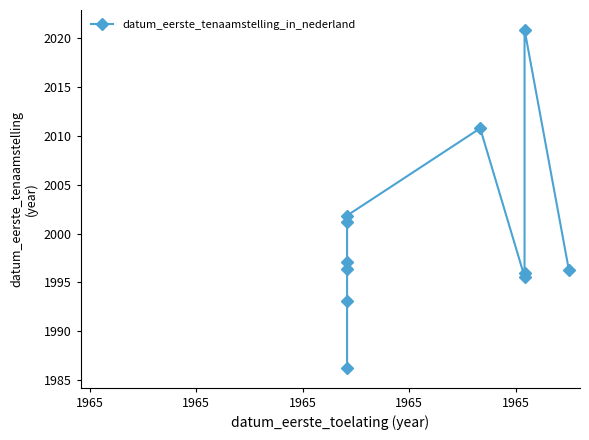

The chart shows a value of 2973.4 at 1965. True or false?

False